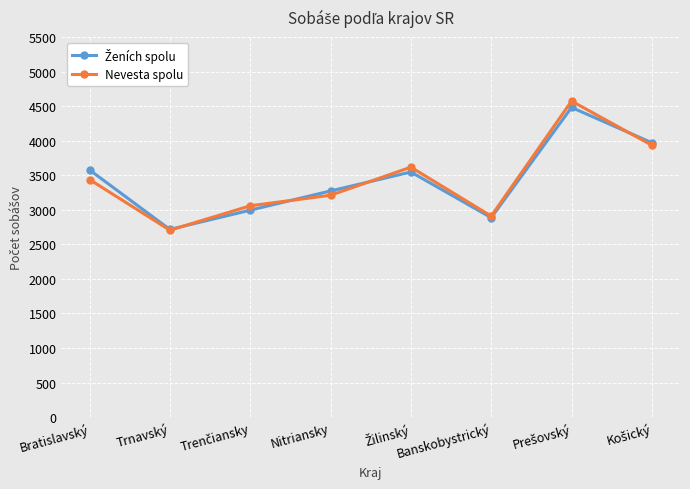

What is the spread (max minus min) of values at Trnavský?

11